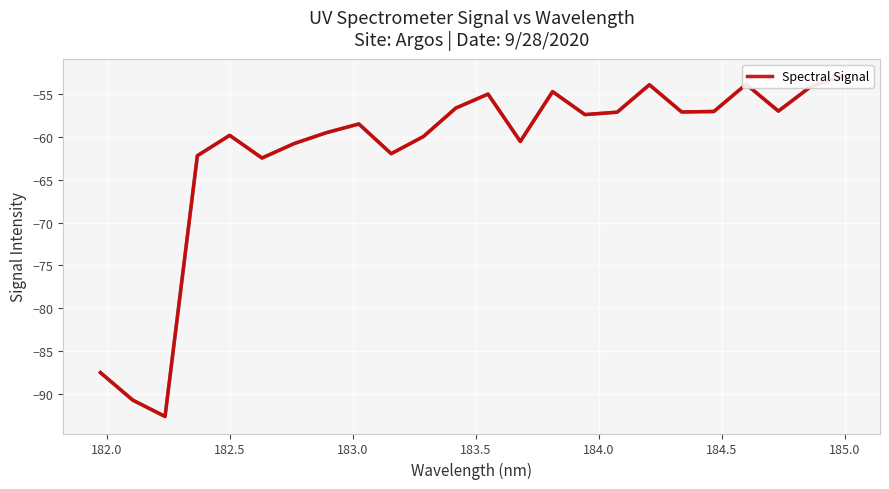

What is the greatest value displayed?

-52.9